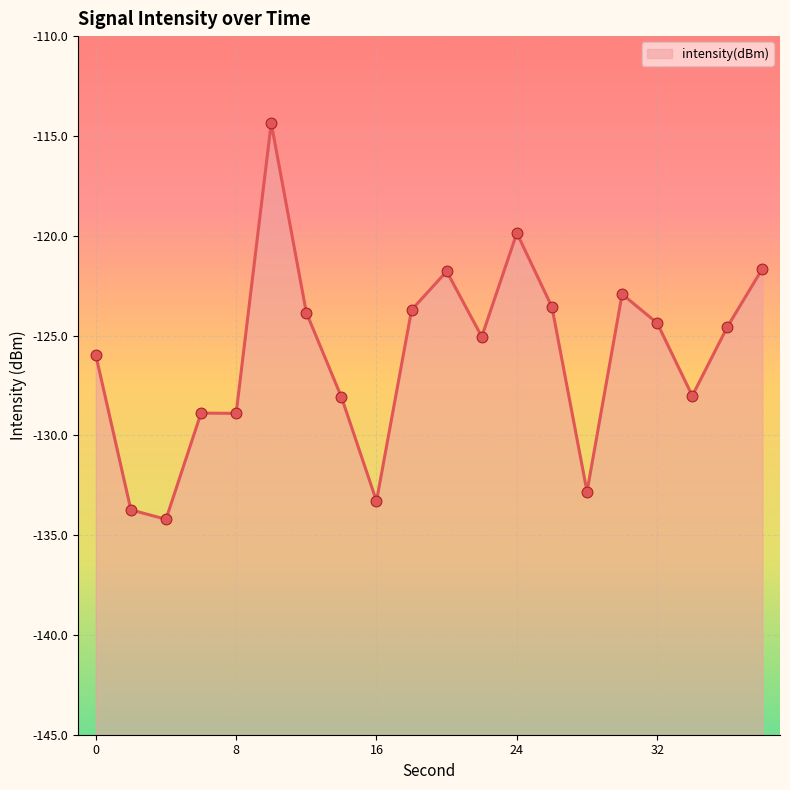

What is the change in value from 4 to 34?

+6.2